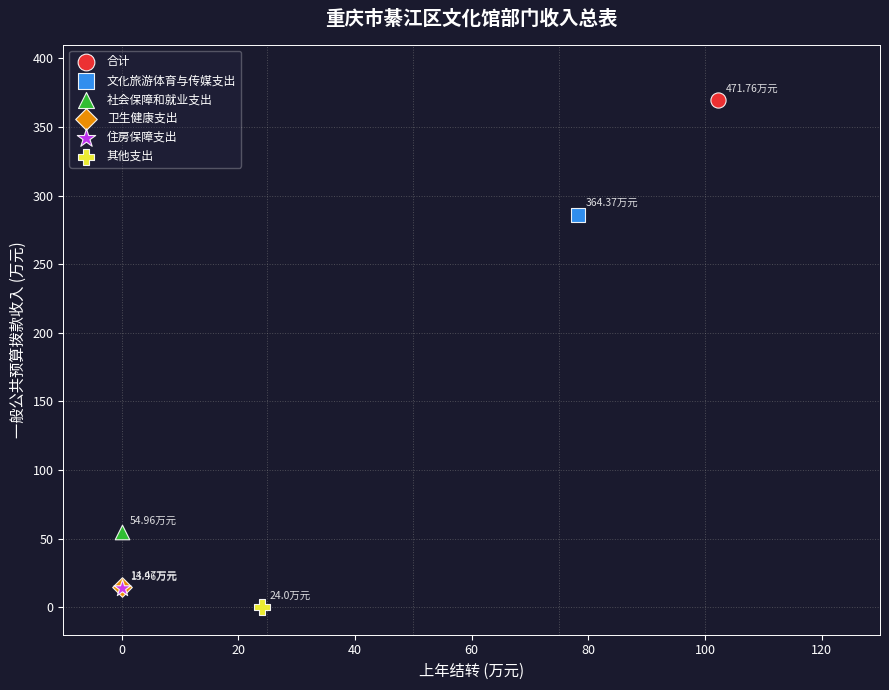

What are all the series names shown in the legend?

合计, 文化旅游体育与传媒支出, 社会保障和就业支出, 卫生健康支出, 住房保障支出, 其他支出